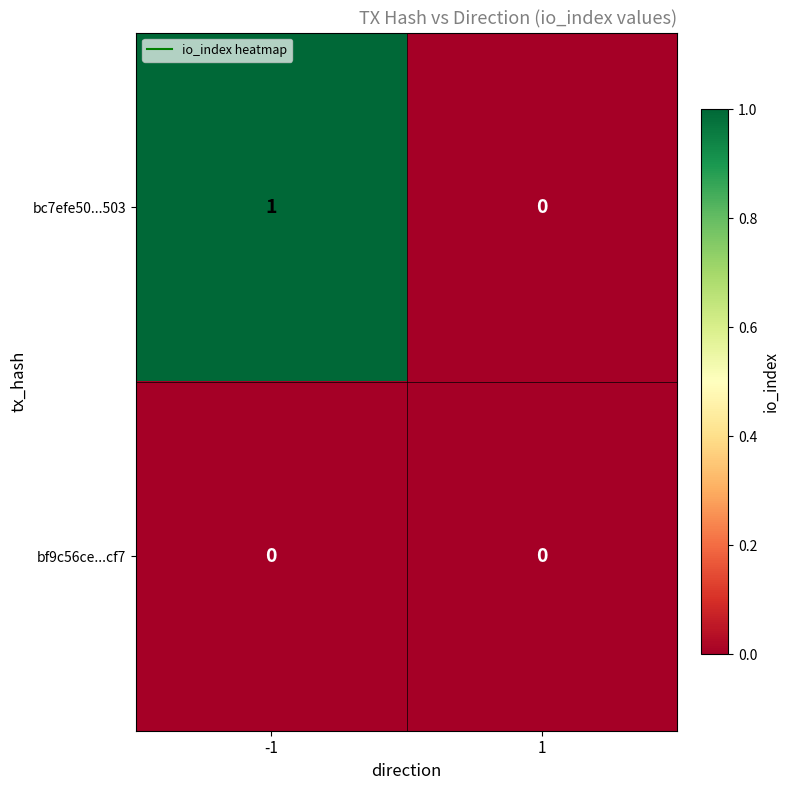

Which series has the largest total across all categories?

bc7efe50...503